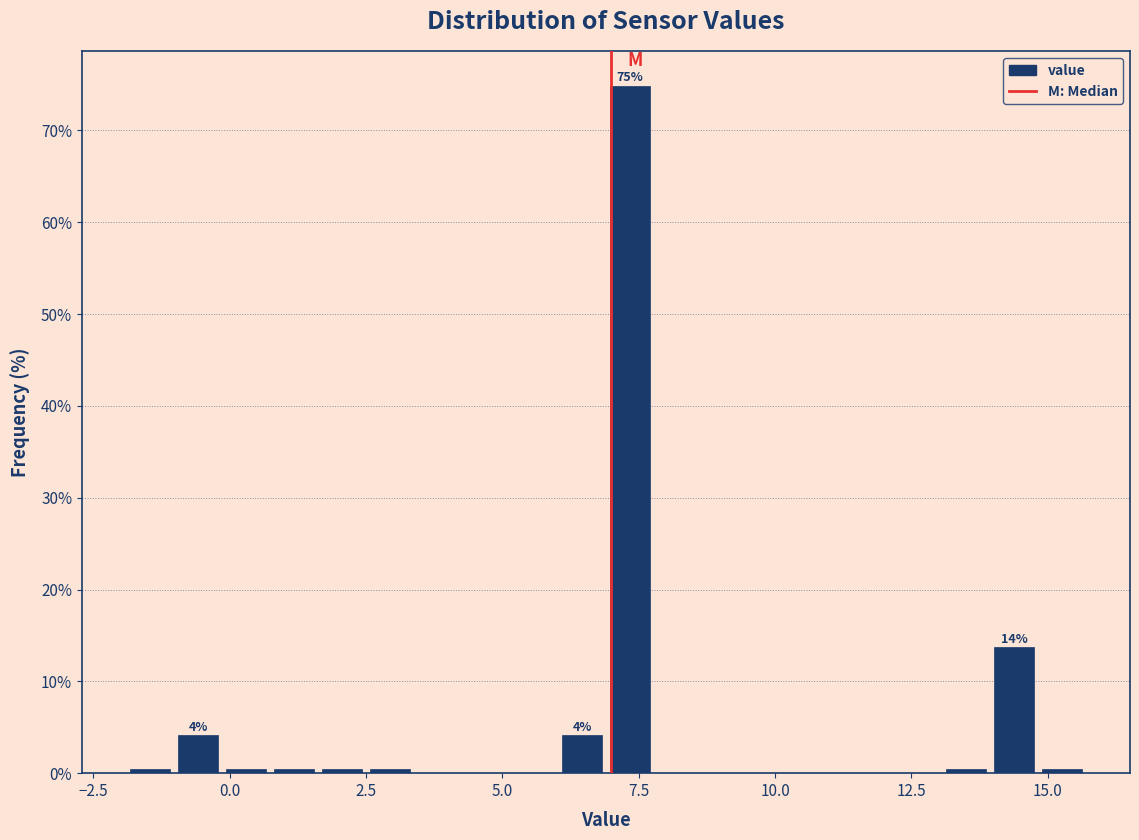

Read against the x-axis, roughly where is the centre of the tallest bar?

7.5